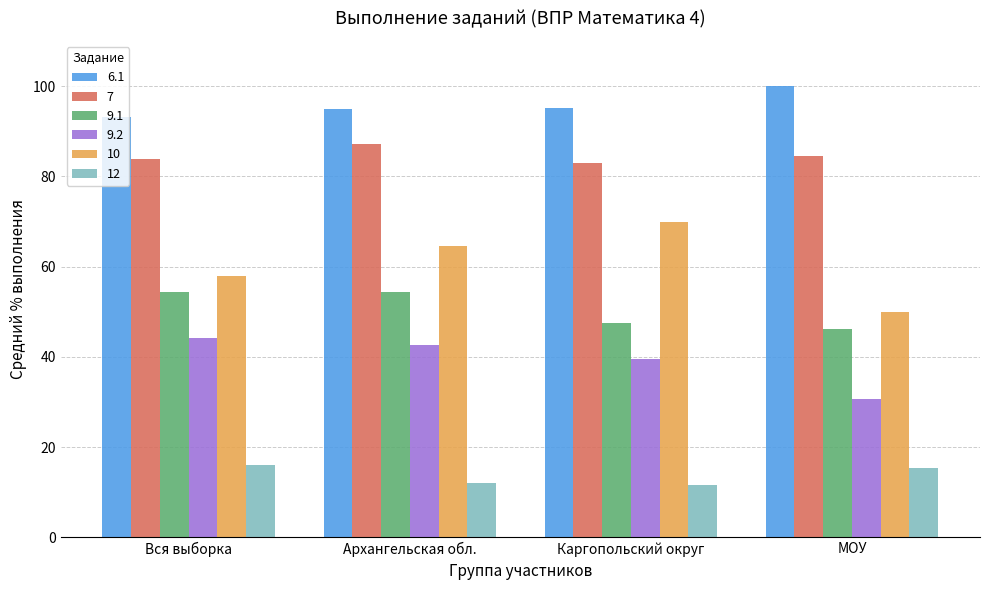

How many distinct data groups are displayed?

6